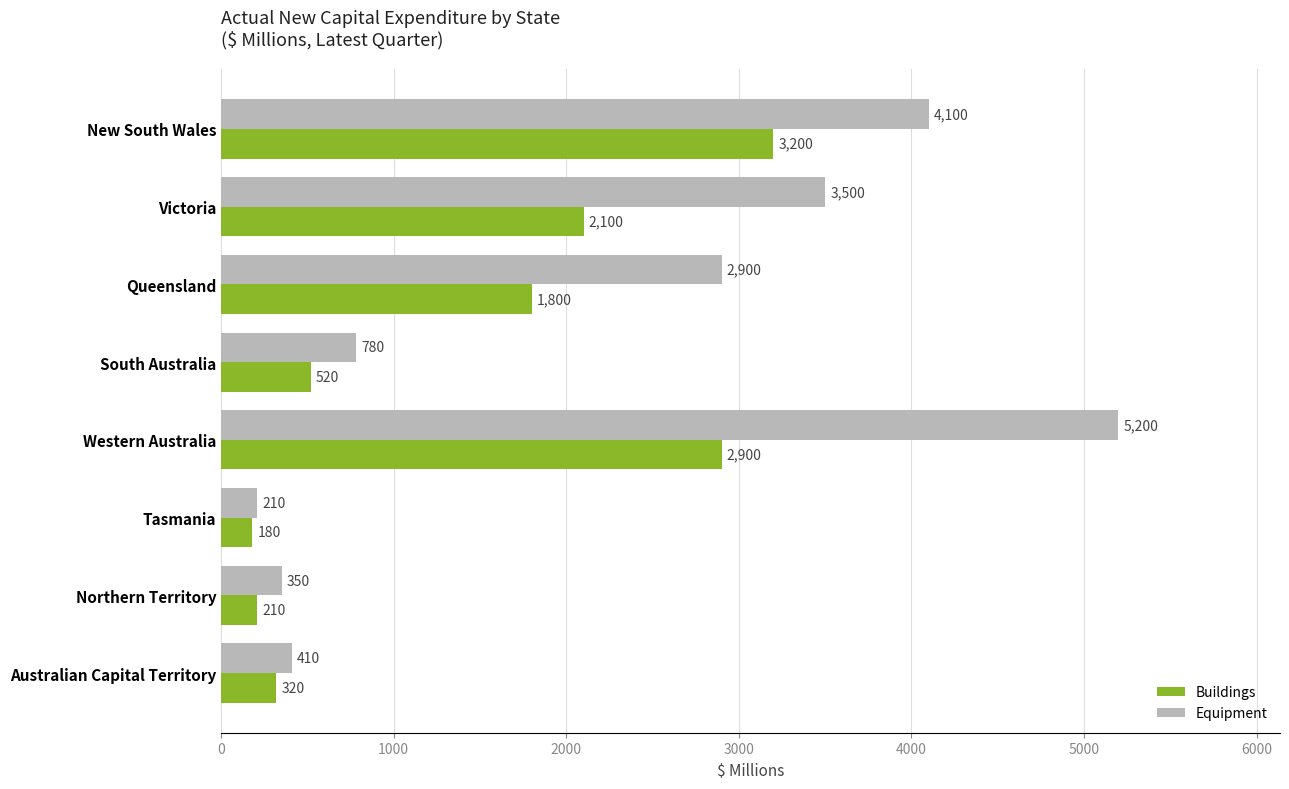

What is the difference between the maximum and second lowest values in the Equipment series?

4850